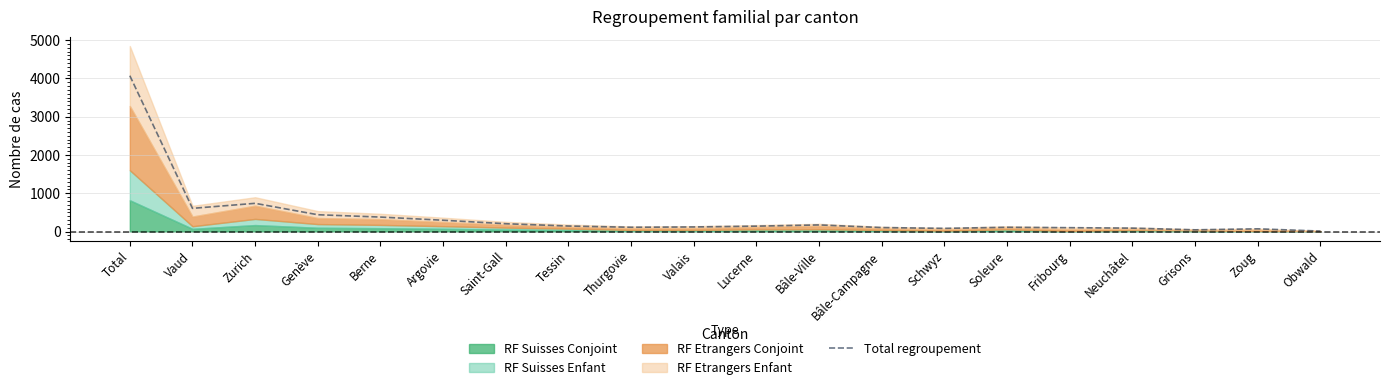

What is the difference between the maximum and minimum values?

4059